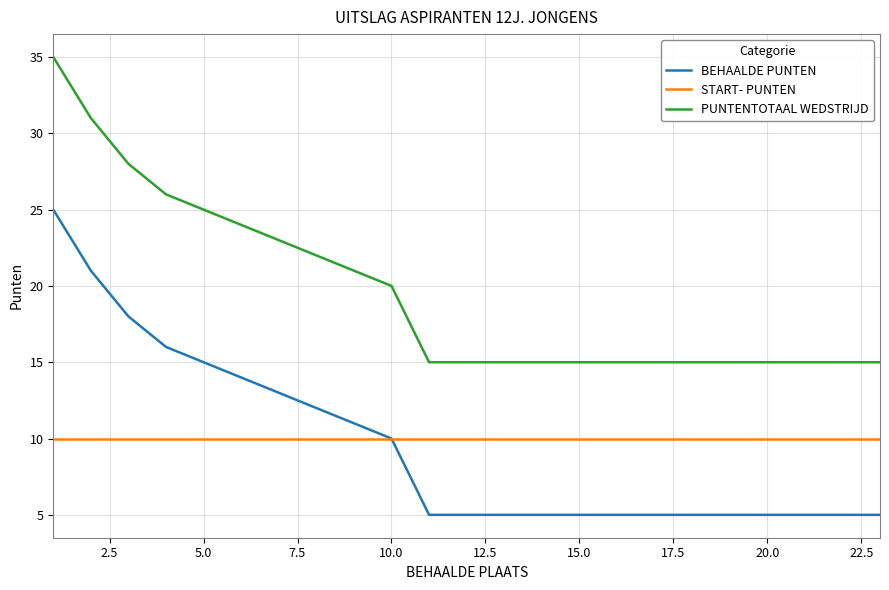

Count the number of data series in this chart.

3